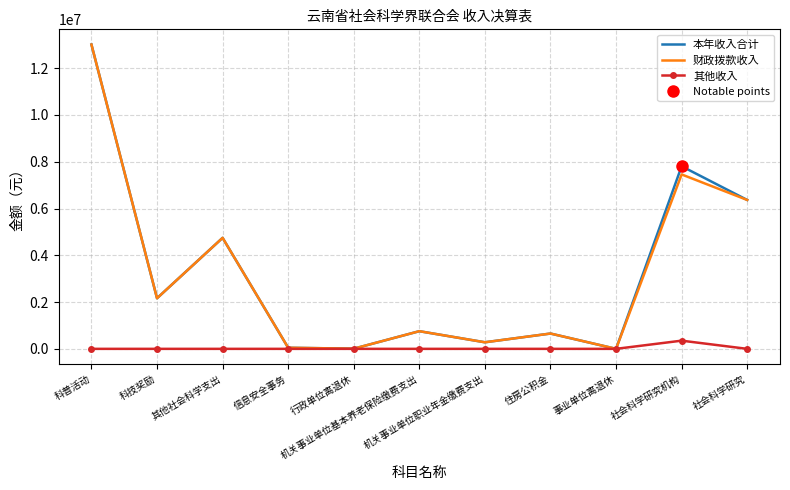

Reading left to right, list all the values displayed in this chart.

本年收入合计: 科普活动=13011901.7	科技奖励=2163098.6	其他社会科学支出=4746052.5	信息安全事务=47076.1	行政单位离退休=6800.0	机关事业单位基本养老保险缴费支出=754995.0	机关事业单位职业年金缴费支出=280763.4	住房公积金=654600.0	事业单位离退休=458.0	社会科学研究机构=7807909.1	社会科学研究=6366413.2
财政拨款收入: 科普活动=13011901.7	科技奖励=2163098.6	其他社会科学支出=4746052.5	信息安全事务=47076.1	行政单位离退休=6800.0	机关事业单位基本养老保险缴费支出=754995.0	机关事业单位职业年金缴费支出=280763.4	住房公积金=654600.0	事业单位离退休=458.0	社会科学研究机构=7457909.1	社会科学研究=6366413.2
其他收入: 科普活动=0.0	科技奖励=0.0	其他社会科学支出=0.0	信息安全事务=0.0	行政单位离退休=0.0	机关事业单位基本养老保险缴费支出=0.0	机关事业单位职业年金缴费支出=0.0	住房公积金=0.0	事业单位离退休=0.0	社会科学研究机构=350000.0	社会科学研究=0.0